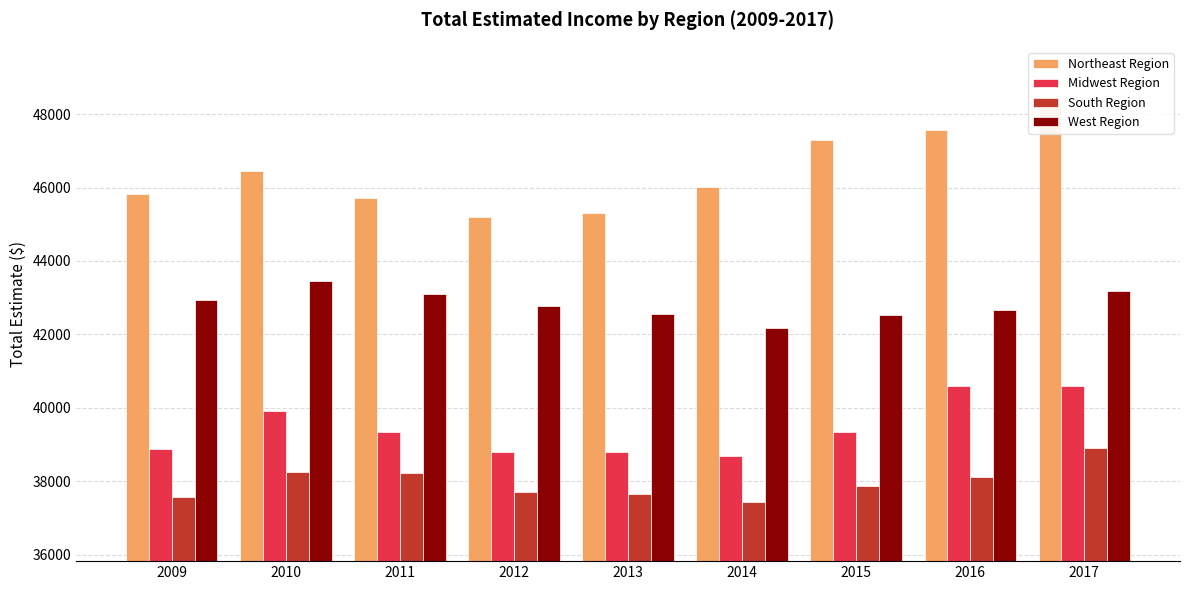

Is it true that West Region equals 42558.8 at 2013?

True